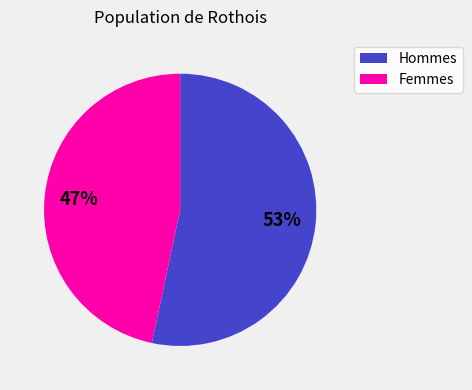

Is there a majority slice in this chart?

Yes